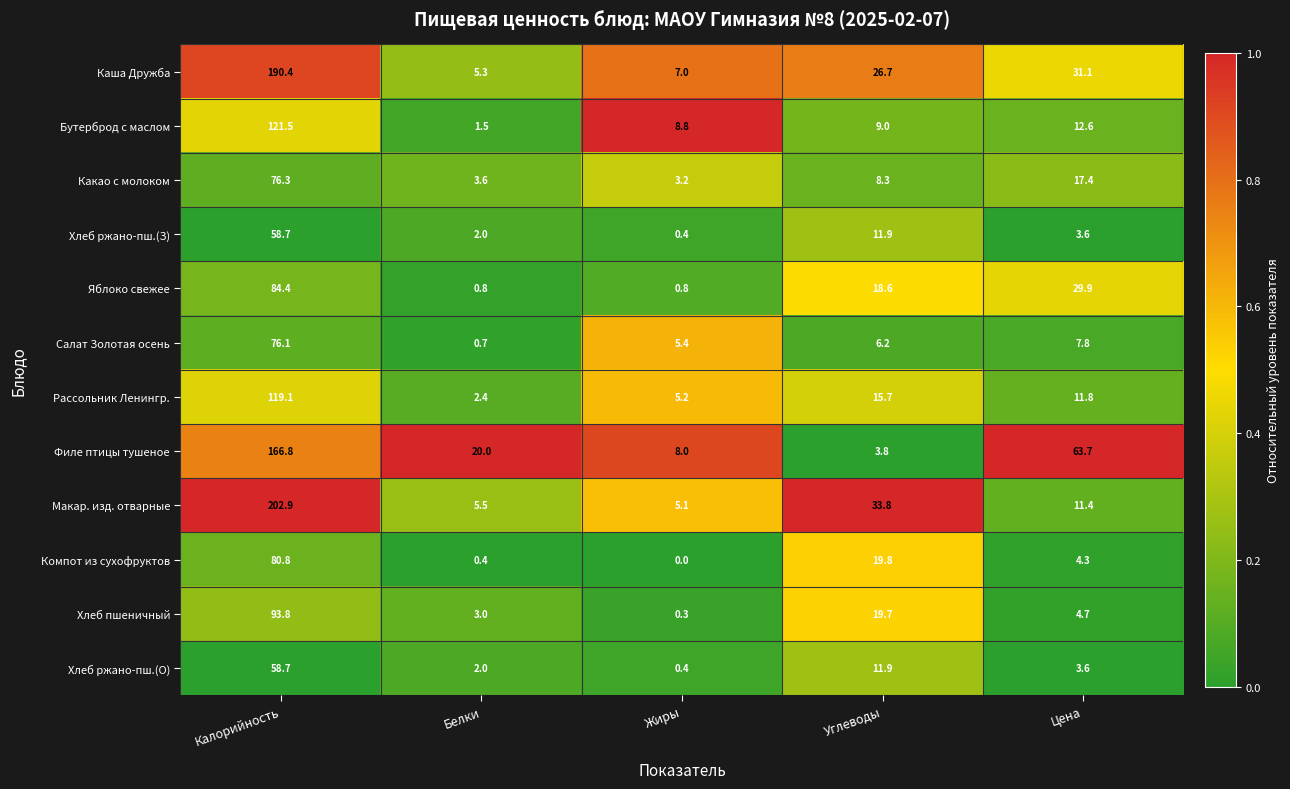

At how many categories does at least one series exceed 0?

5